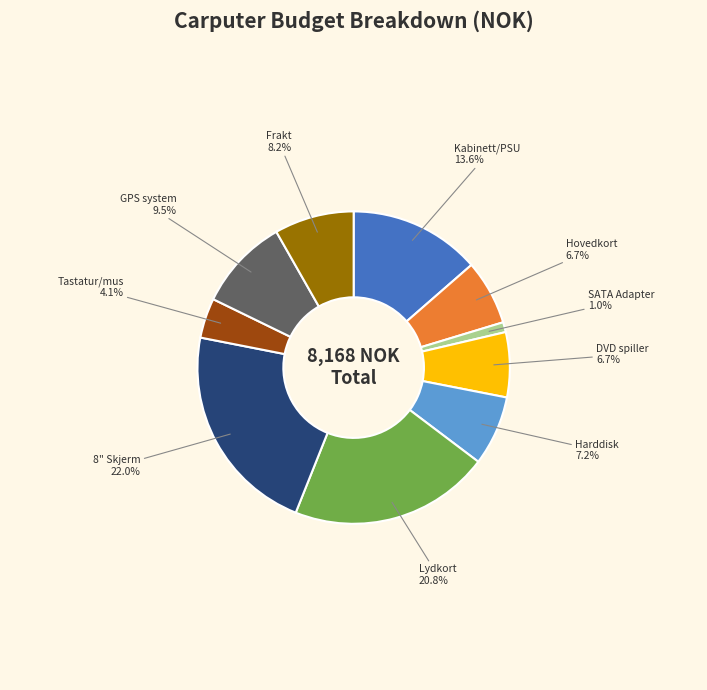

To the nearest percent, what is the average slice percentage?

10%